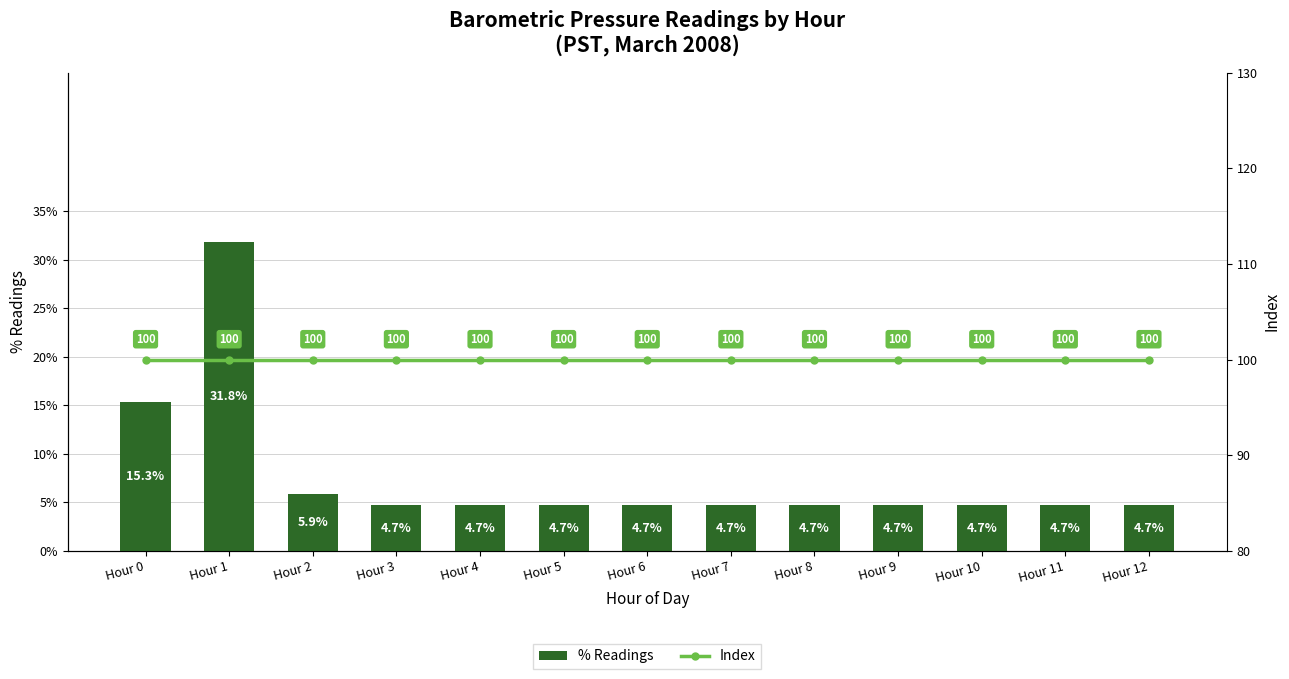

List the series in order of their peak value, highest first.

Index, % Readings